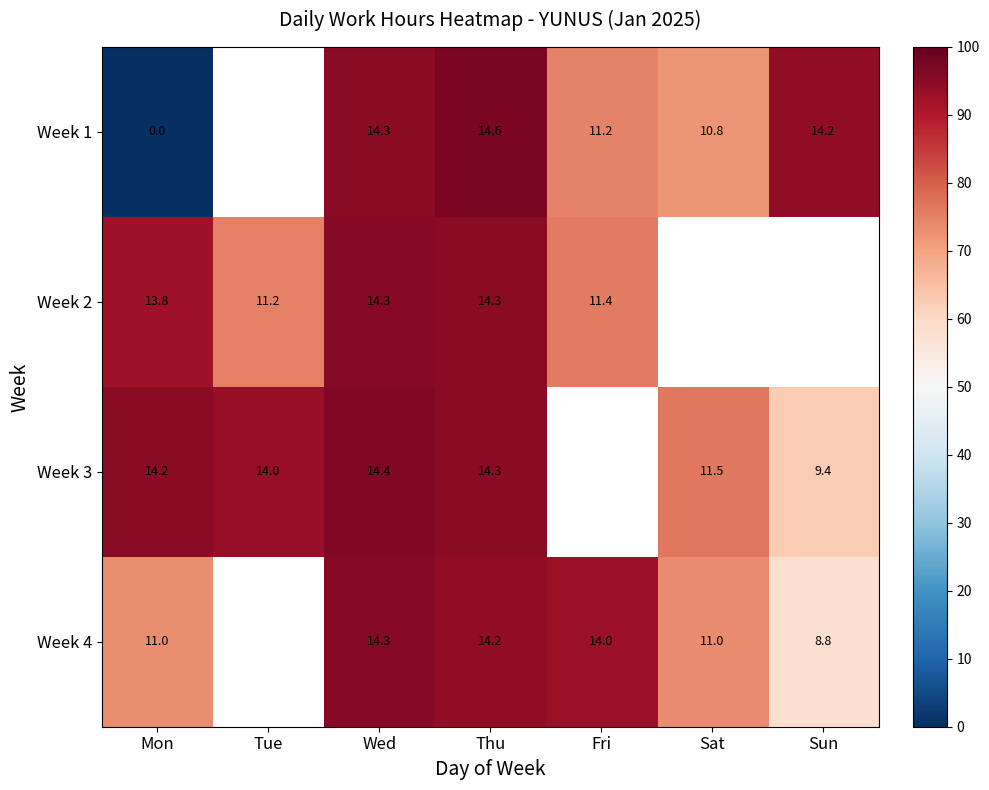

Which series changed the most between Mon and Wed?

Week 1